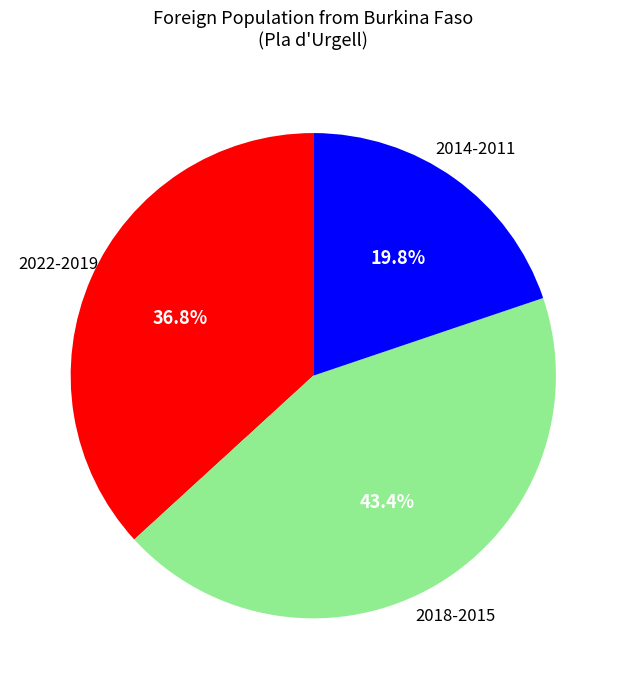

To the nearest percent, what is the average slice percentage?

33%